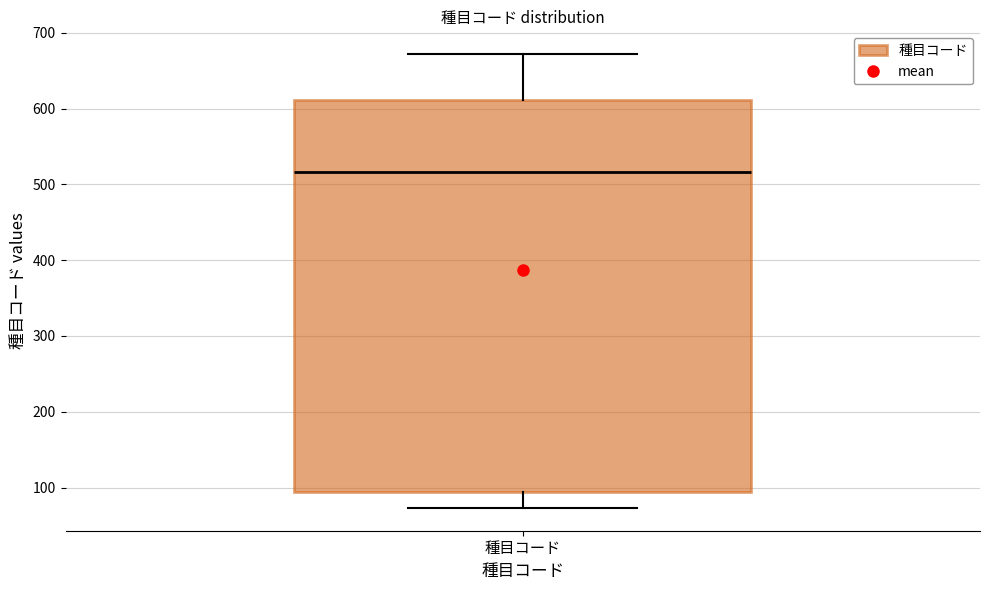

Read this box plot against the y-axis: the position of the median line, the range covered by the box, and the ends of both whiskers. The values are not printed on the chart, so give them approximately, as read against the axis.

median 520, box 90 to 610, whiskers 70 to 670